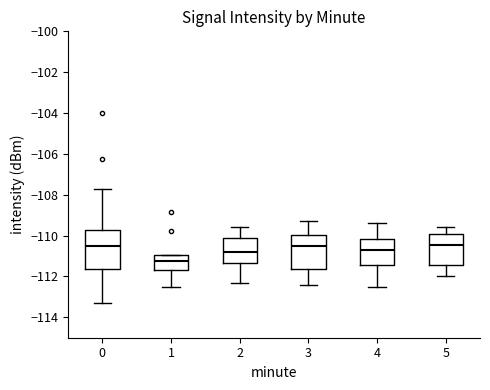

Comparing the boxes themselves (not the whiskers), which one is the tallest?

0